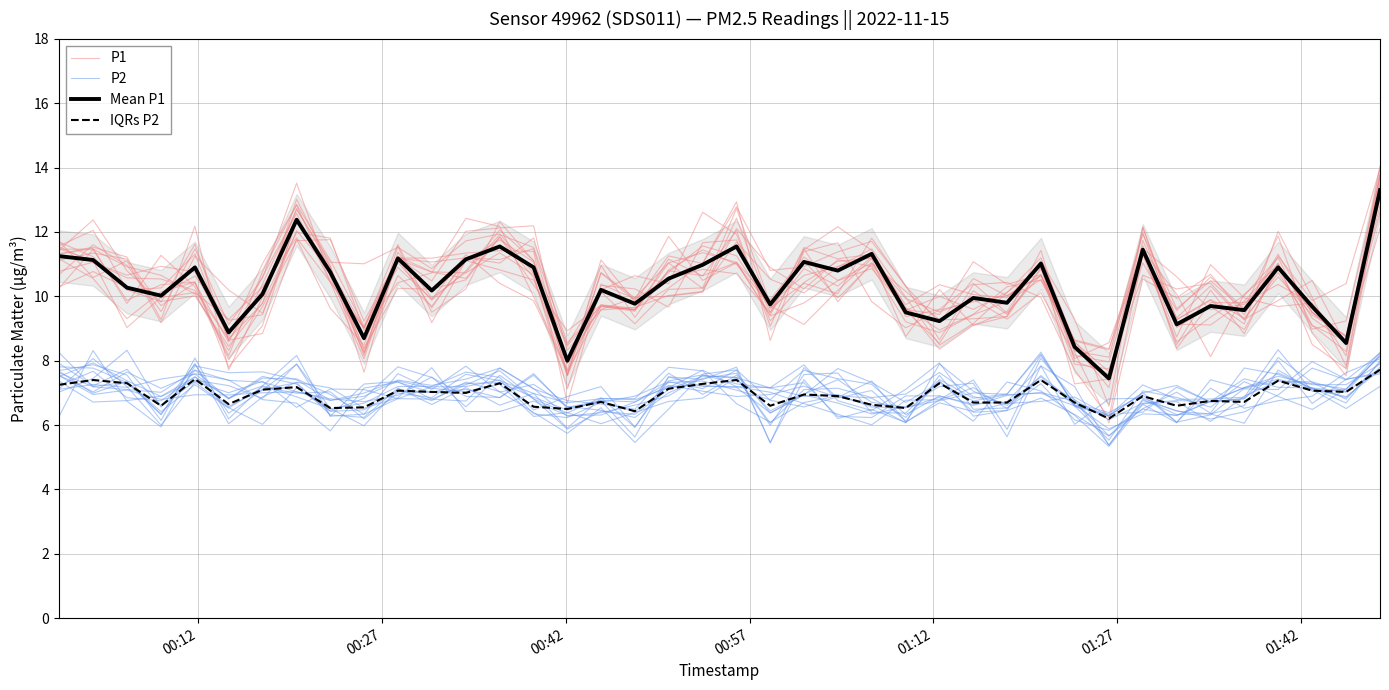

What are all the series names shown in the legend?

P1, P2, Mean P1, IQRs P2